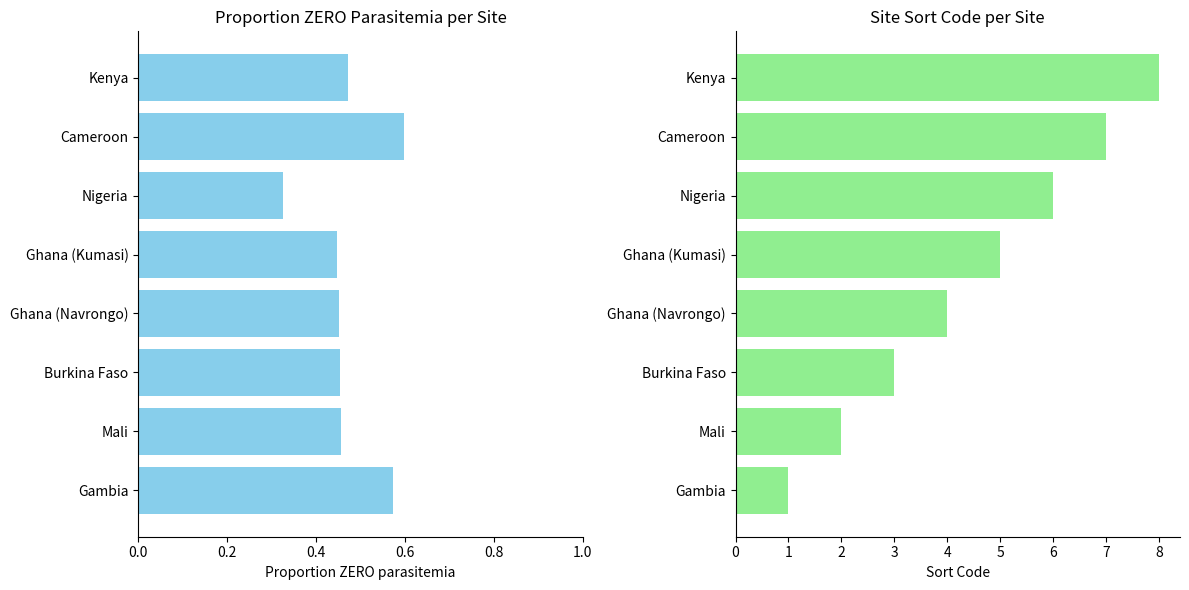

The ZERO parasitemia % series shows 0.8 at Mali. True or false?

False